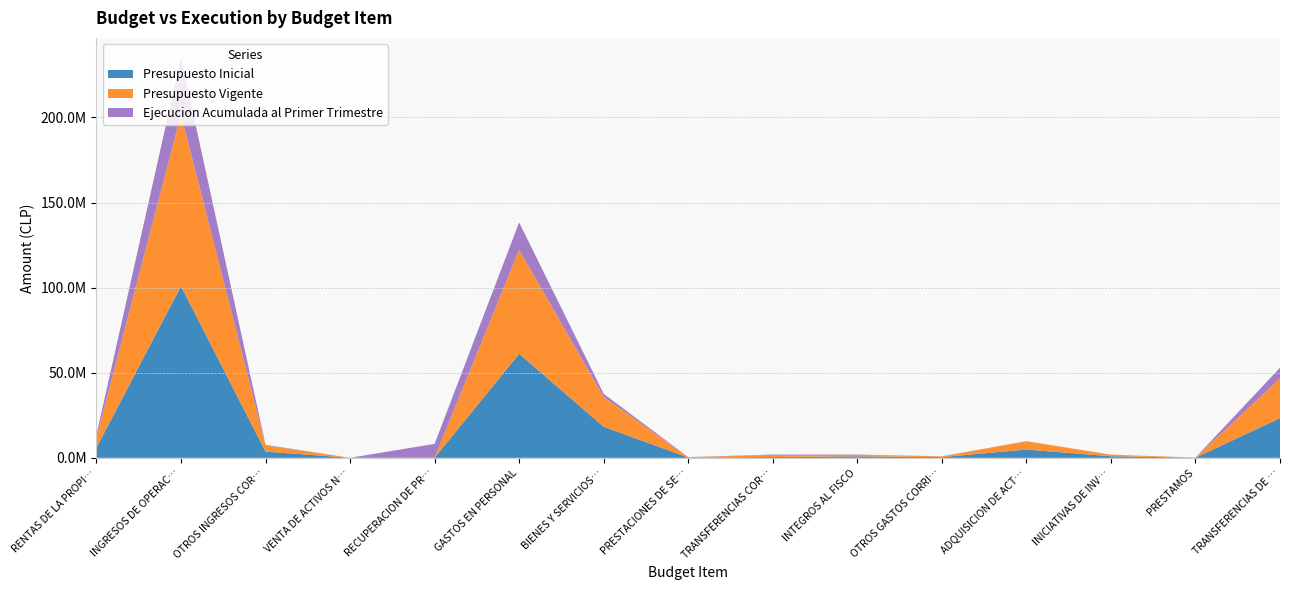

Reading right to left, extract all data points from this chart.

Presupuesto Inicial: TRANSFERENCIAS DE CAPITAL=23348050	PRESTAMOS=70859	INICIATIVAS DE INVERSION=933963	ADQUISICION DE ACTIVOS NO FINANCIEROS=4852260	OTROS GASTOS CORRIENTES=413360	INTEGROS AL FISCO=869679	TRANSFERENCIAS CORRIENTES=495447	PRESTACIONES DE SEGURIDAD SOCIAL=172905	BIENES Y SERVICIOS DE CONSUMO=18271949	GASTOS EN PERSONAL=61139562	RECUPERACION DE PRESTAMOS=70859	VENTA DE ACTIVOS NO FINANCIEROS=9046	OTROS INGRESOS CORRIENTES=3656008	INGRESOS DE OPERACION=100891297	RENTAS DE LA PROPIEDAD=5940824
Presupuesto Vigente: TRANSFERENCIAS DE CAPITAL=23348050	PRESTAMOS=70859	INICIATIVAS DE INVERSION=933963	ADQUISICION DE ACTIVOS NO FINANCIEROS=4852260	OTROS GASTOS CORRIENTES=413360	INTEGROS AL FISCO=869679	TRANSFERENCIAS CORRIENTES=1225579	PRESTACIONES DE SEGURIDAD SOCIAL=172905	BIENES Y SERVICIOS DE CONSUMO=17541817	GASTOS EN PERSONAL=61139562	RECUPERACION DE PRESTAMOS=70859	VENTA DE ACTIVOS NO FINANCIEROS=9046	OTROS INGRESOS CORRIENTES=3656008	INGRESOS DE OPERACION=100891297	RENTAS DE LA PROPIEDAD=5940824
Ejecucion Acumulada al Primer Trimestre: TRANSFERENCIAS DE CAPITAL=6251185	PRESTAMOS=14313	INICIATIVAS DE INVERSION=0	ADQUISICION DE ACTIVOS NO FINANCIEROS=91767	OTROS GASTOS CORRIENTES=66130	INTEGROS AL FISCO=184344	TRANSFERENCIAS CORRIENTES=220513	PRESTACIONES DE SEGURIDAD SOCIAL=89724	BIENES Y SERVICIOS DE CONSUMO=1805752	GASTOS EN PERSONAL=16056147	RECUPERACION DE PRESTAMOS=8047722	VENTA DE ACTIVOS NO FINANCIEROS=1200	OTROS INGRESOS CORRIENTES=335952	INGRESOS DE OPERACION=33234546	RENTAS DE LA PROPIEDAD=1686757